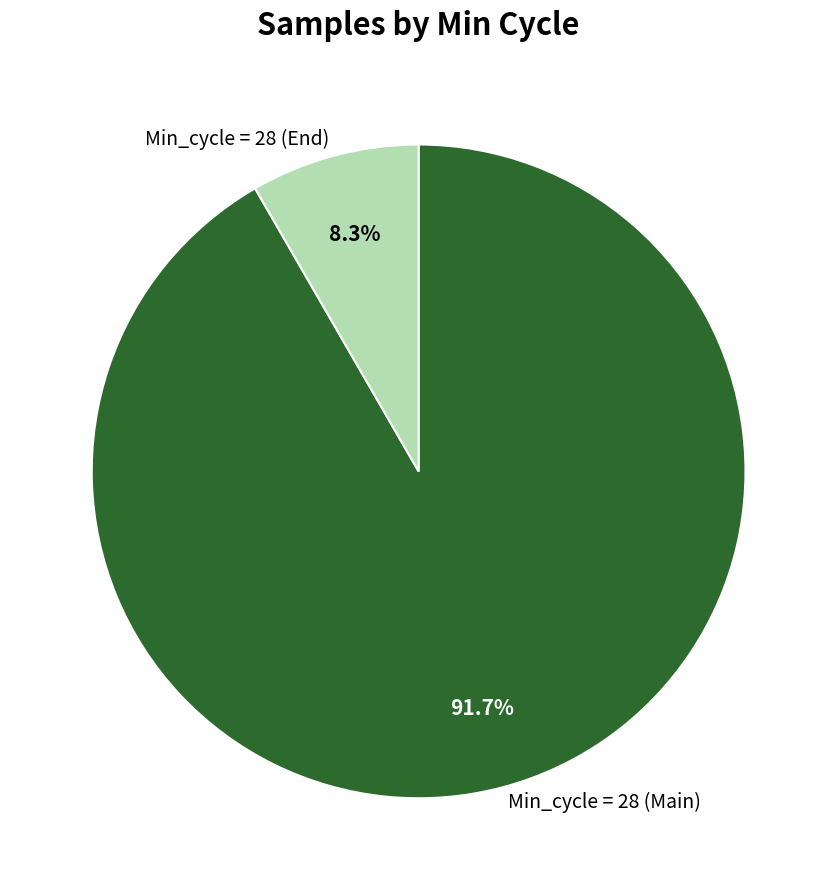

Rank the categories by value from lowest to highest.

Min_cycle = 28 (End), Min_cycle = 28 (Main)